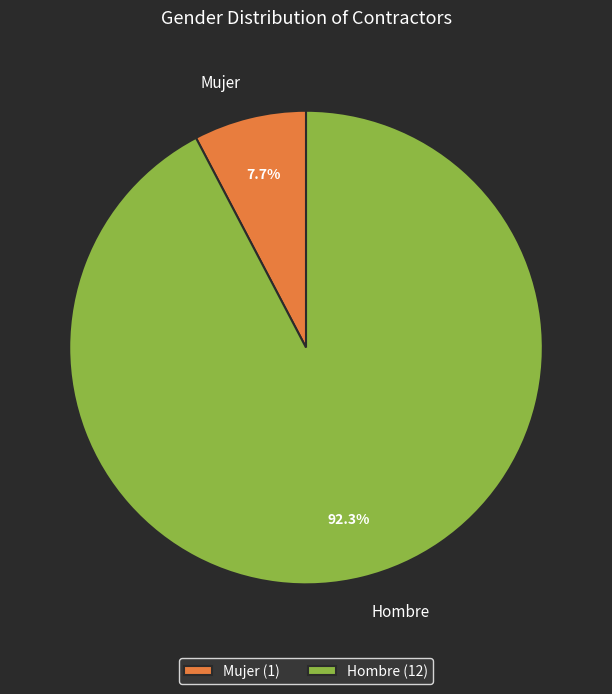

What percentage is the Mujer slice, to the nearest percent?

8%